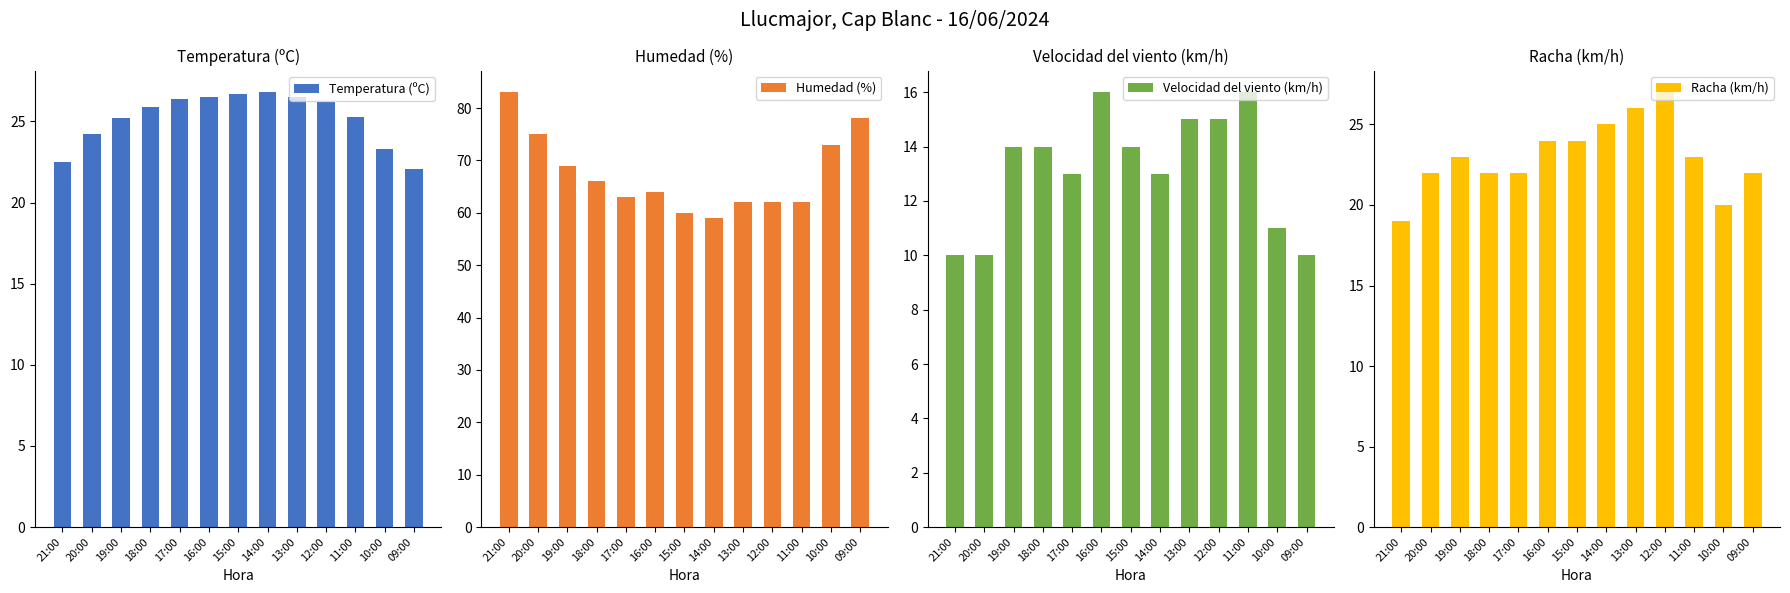

At which label does Temperatura (ºC) reach its peak?

14:00